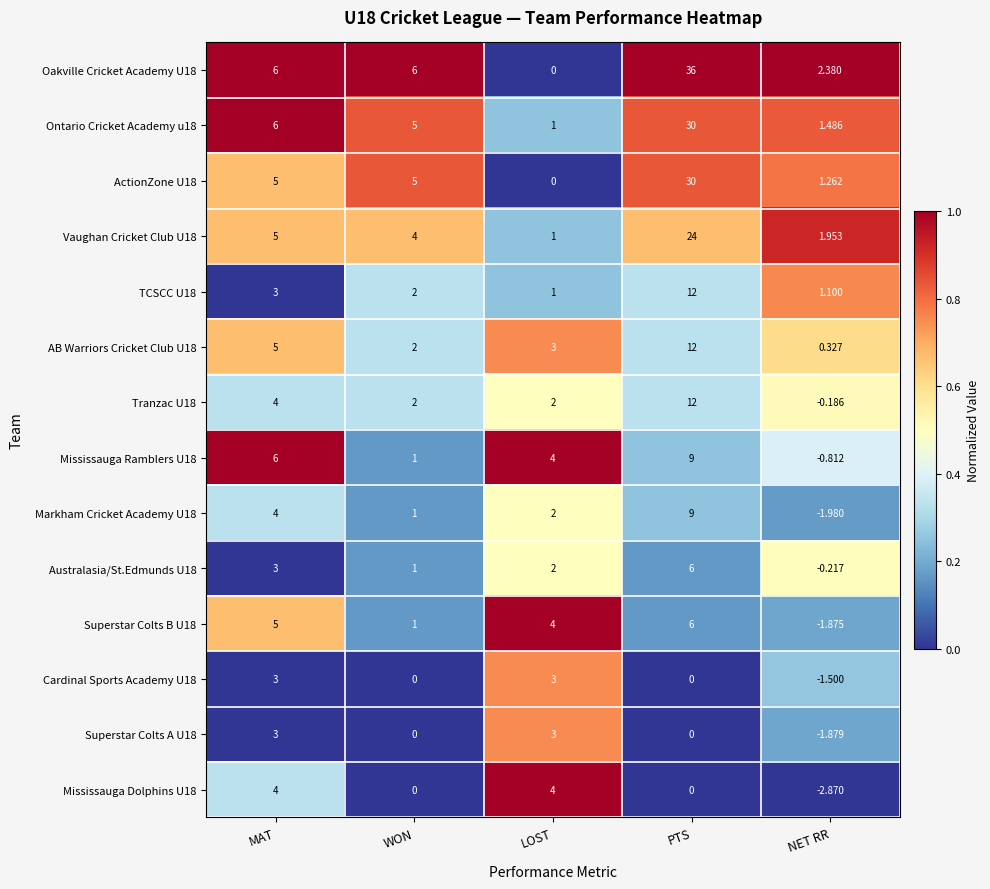

At which label does Mississauga Ramblers U18 first exceed 4?

MAT